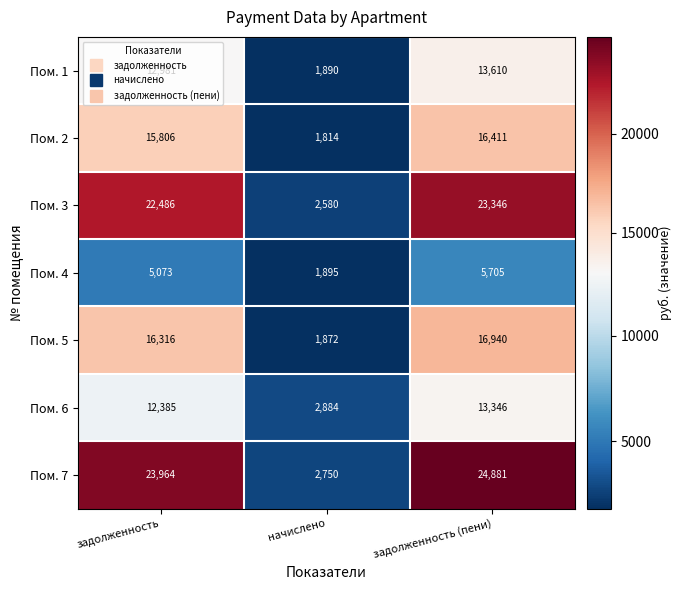

True or false: Пом. 2 has a value of 15806 at задолженность.

True